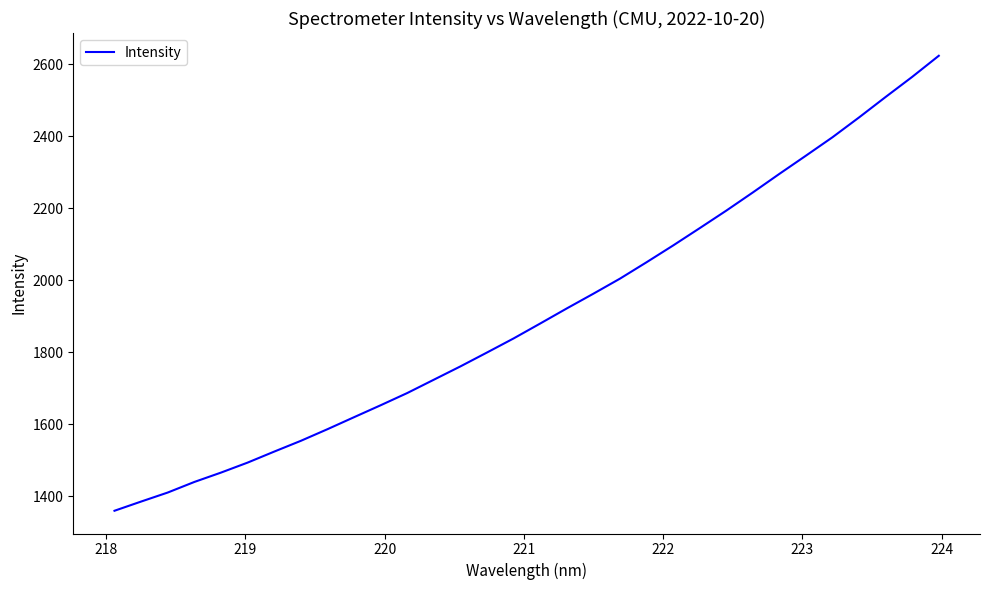

What is the difference between the maximum and minimum values?

1262.9